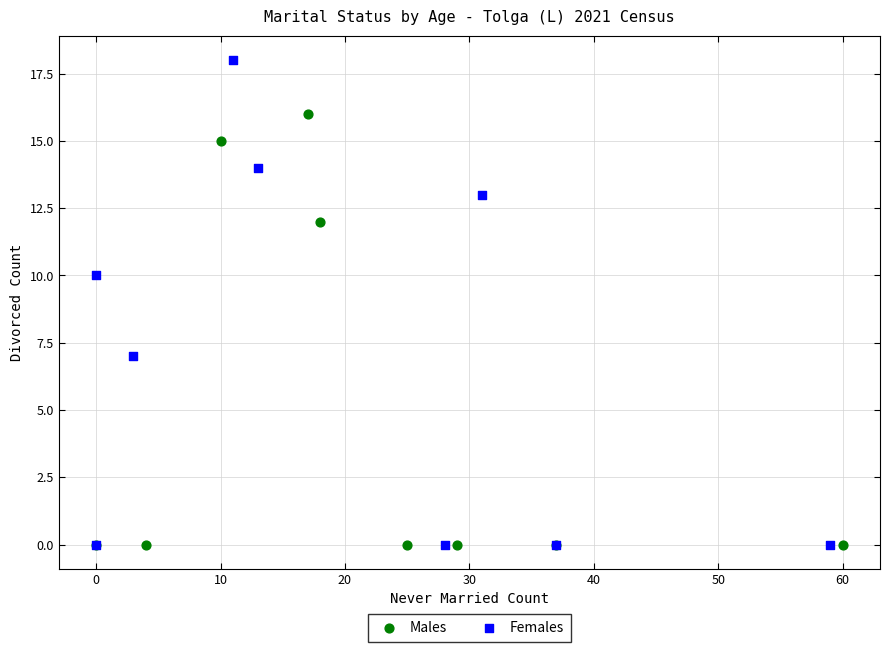

What are all the series names shown in the legend?

Males, Females